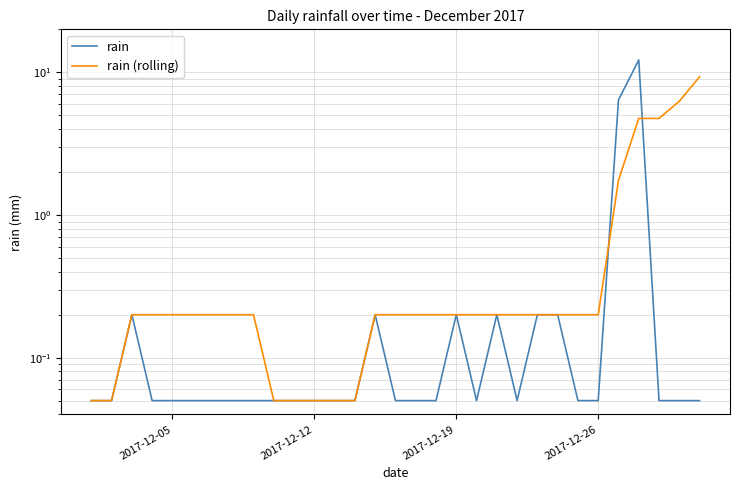

In rain, how many points are higher than both neighbors (excluding endpoints)?

5